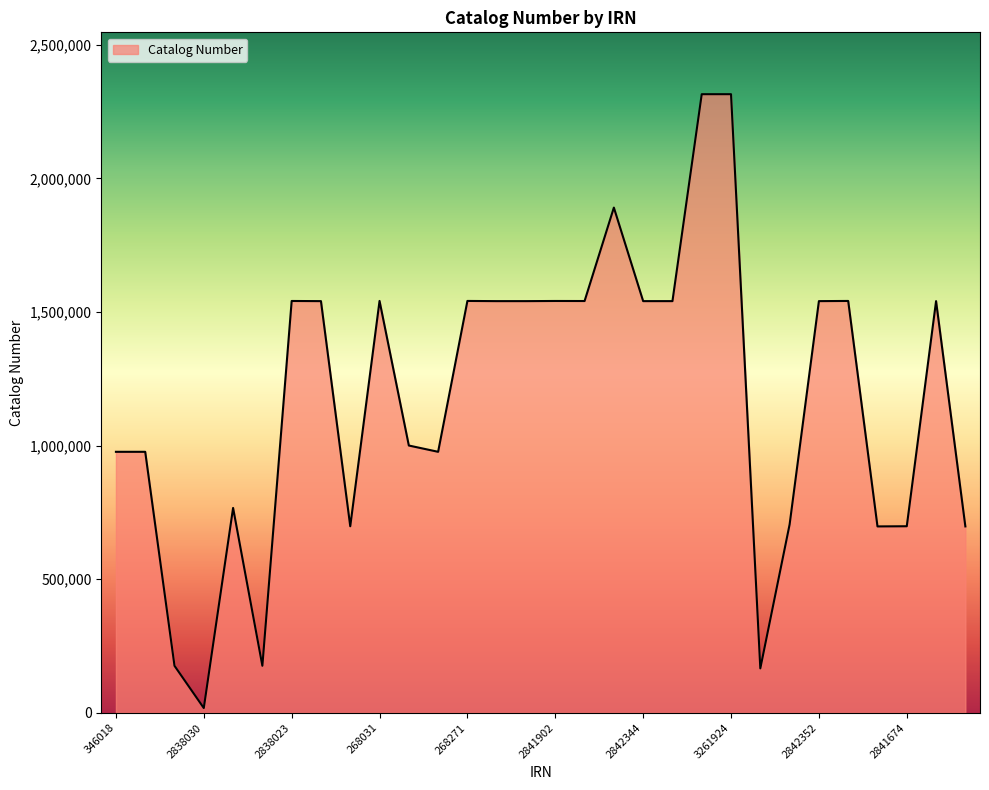

What is the greatest value displayed?

2314843